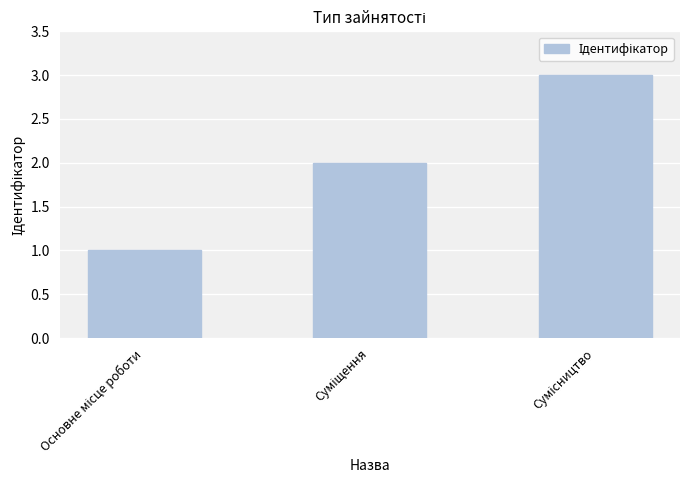

What is the sum of all values?

6